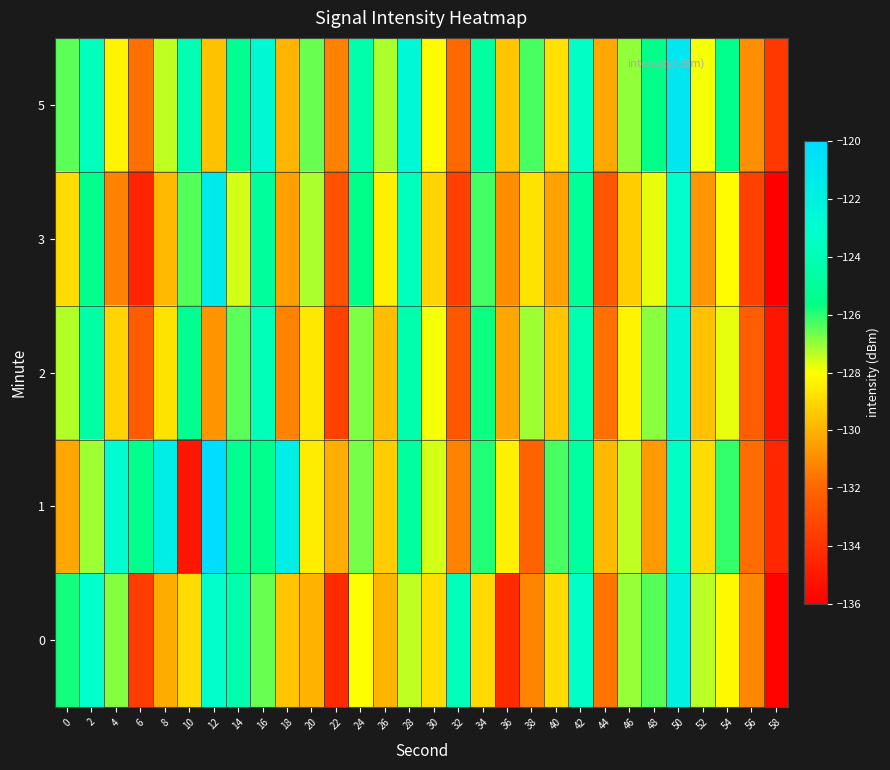

At which category does the chart reach its minimum across all series?

58